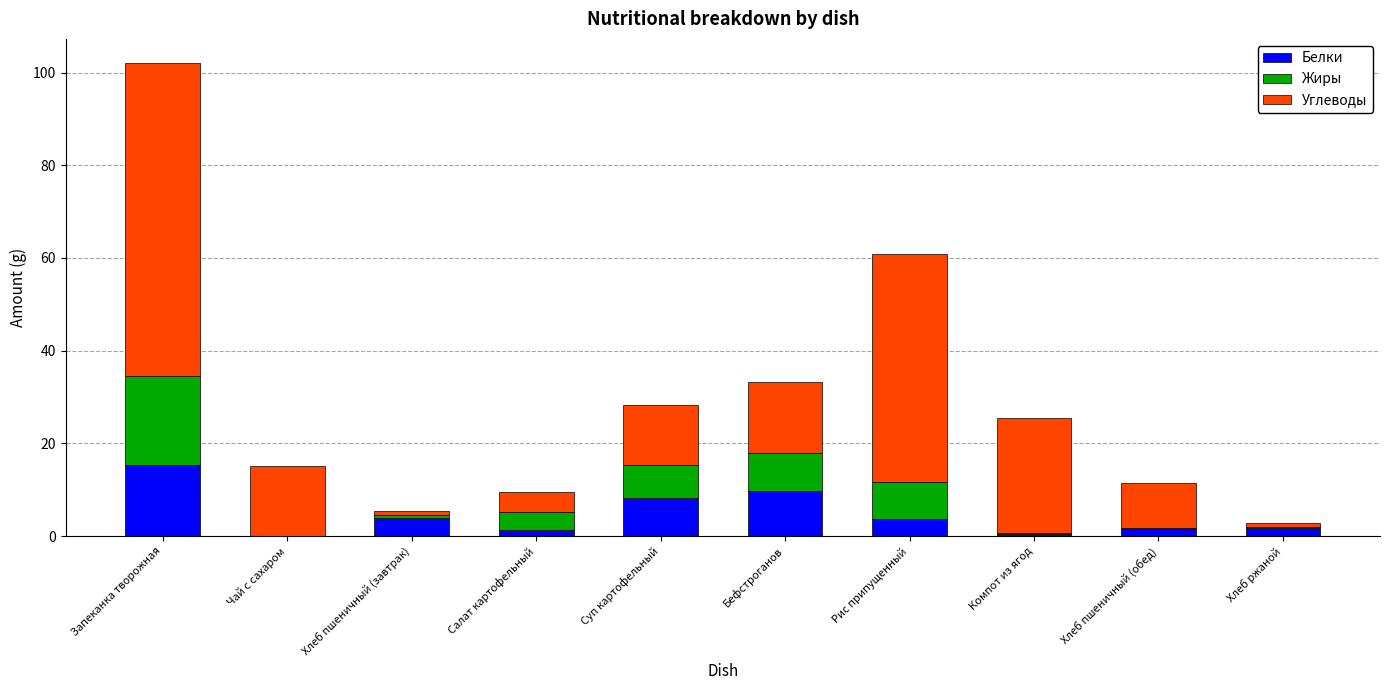

Is it true that Белки equals 14.9 at Суп картофельный?

False